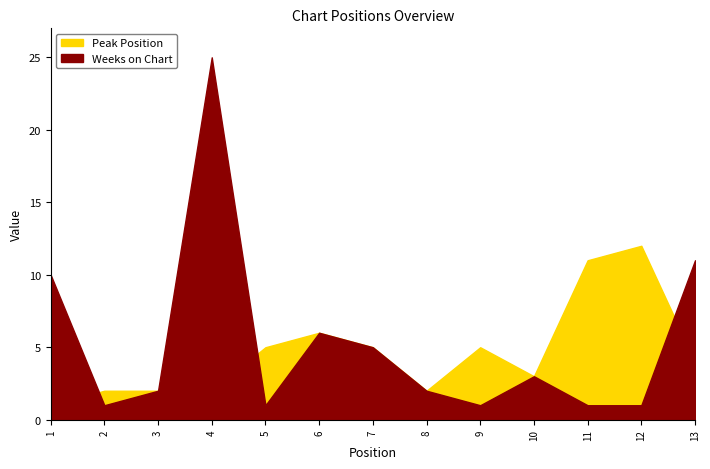

Count the number of data series in this chart.

2